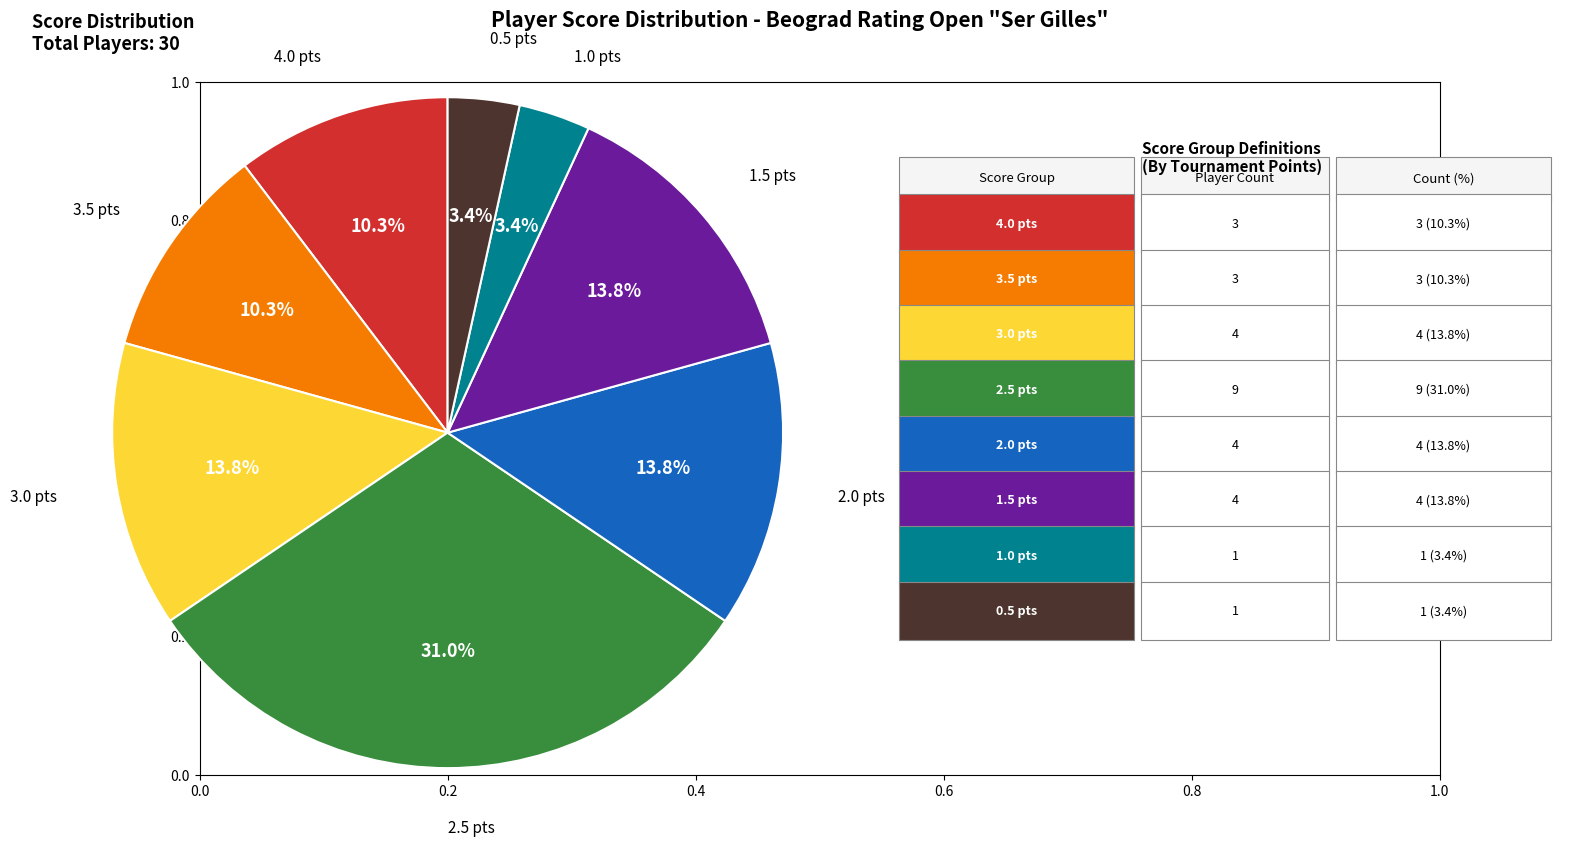

To the nearest percent, what is the difference between the largest and smallest slice percentages?

28%